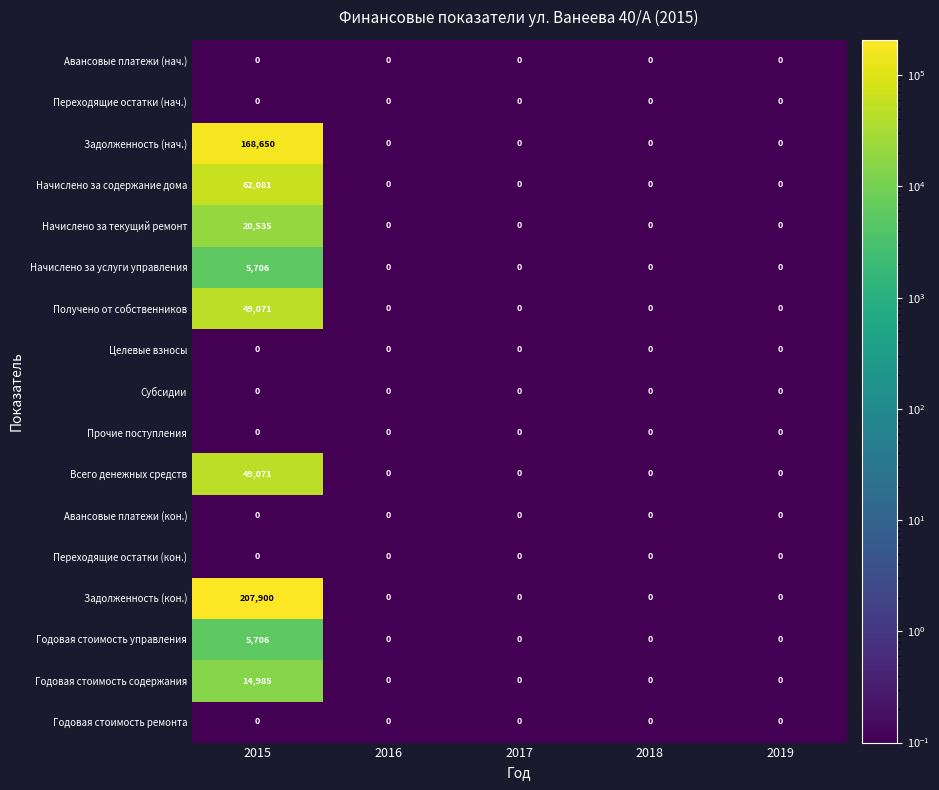

Is it true that Годовая стоимость управления equals 8696 at 2015?

False